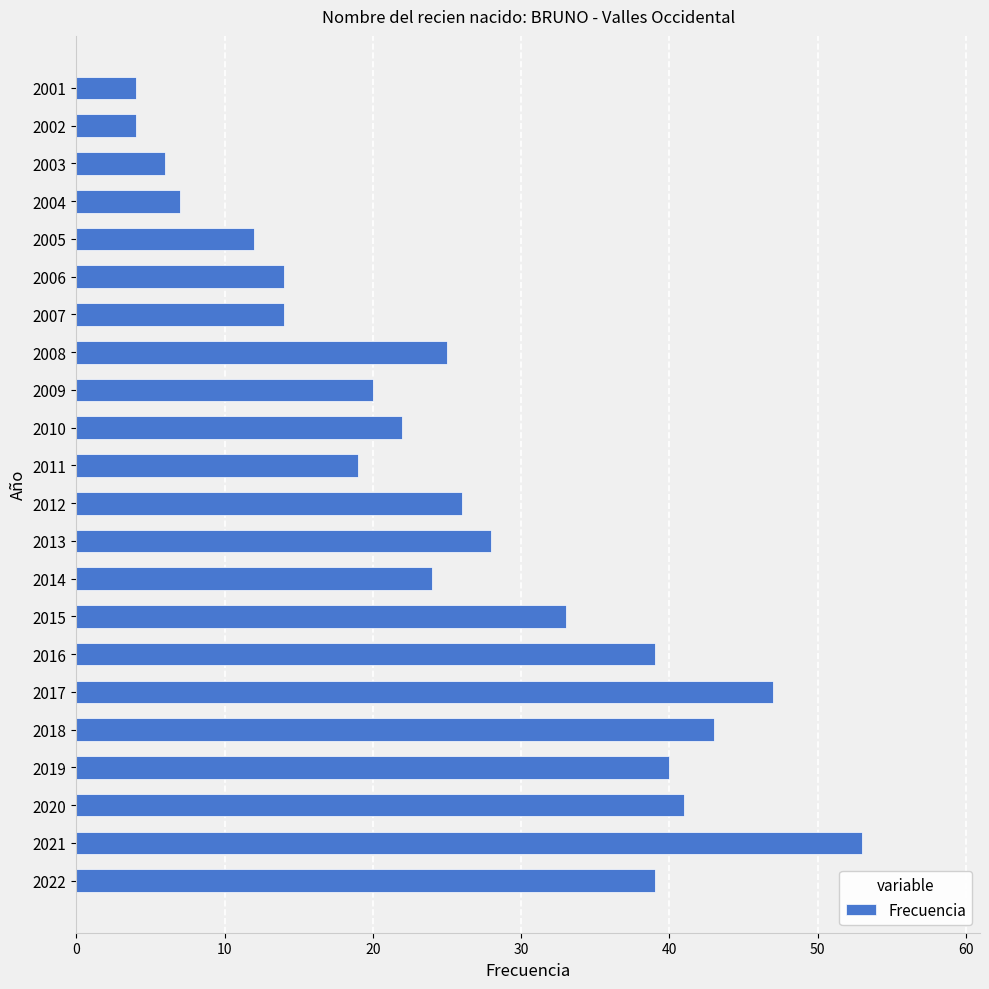

Between 2003 and 2002, which is larger?

2003